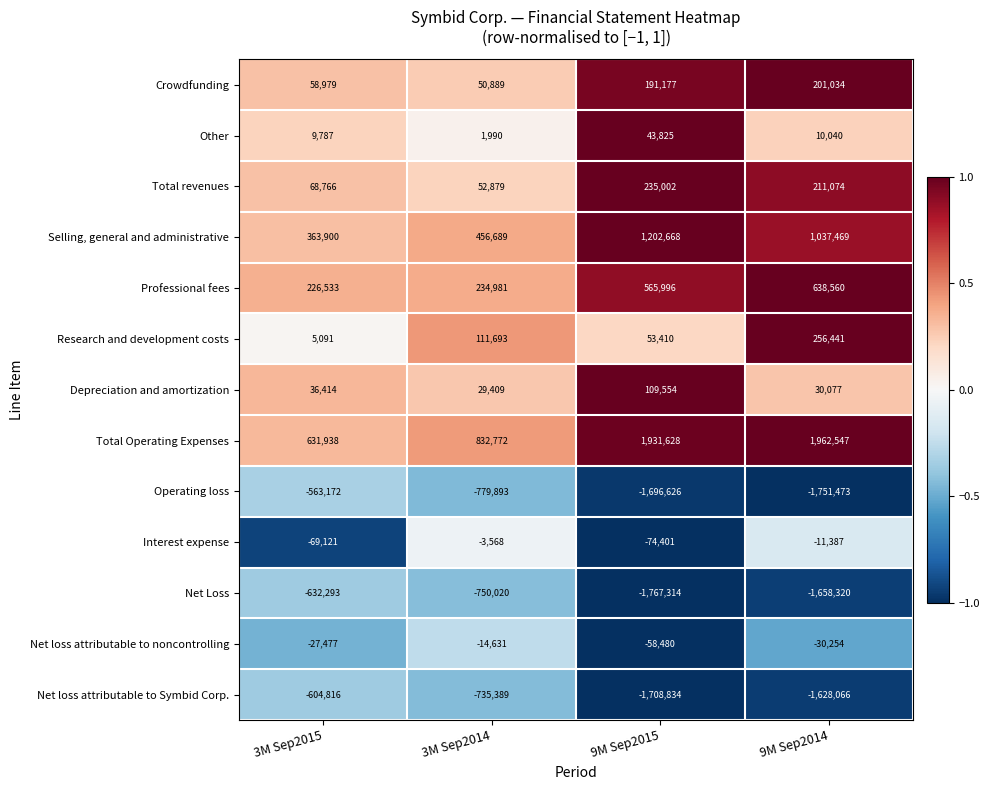

True or false: Net loss attributable to noncontrolling has a value of -17554 at 9M Sep2014.

False